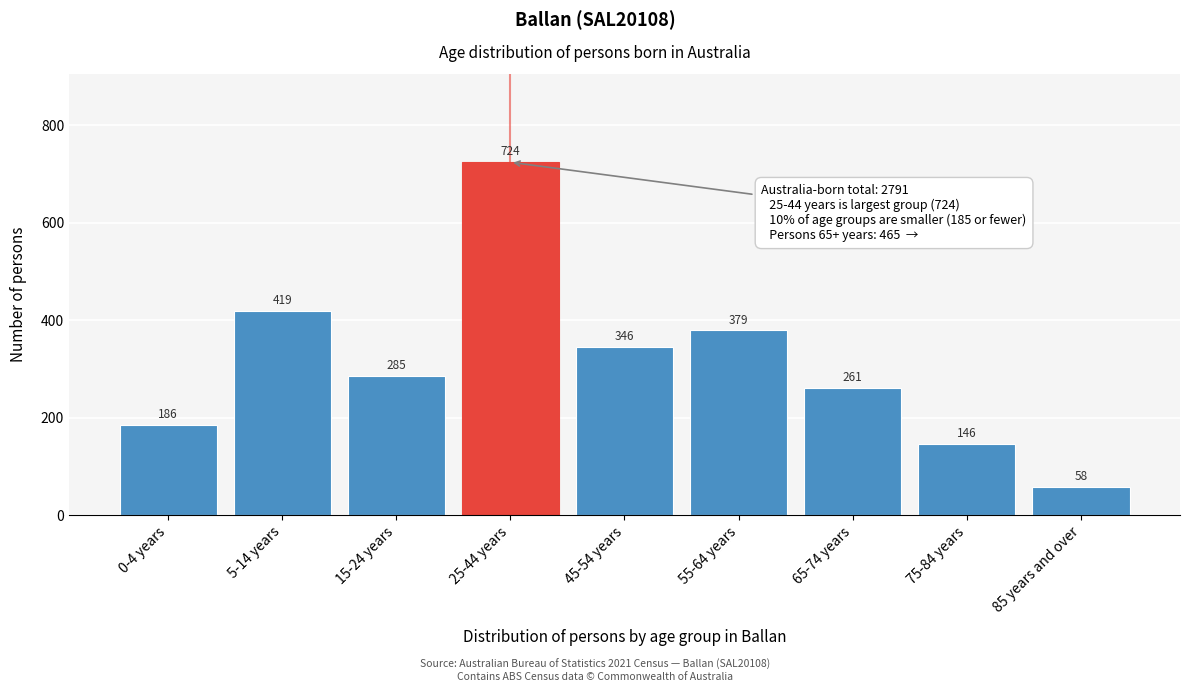

Reading right to left, transcribe all the data shown in this chart.

58	146	261	379	346	724	285	419	186